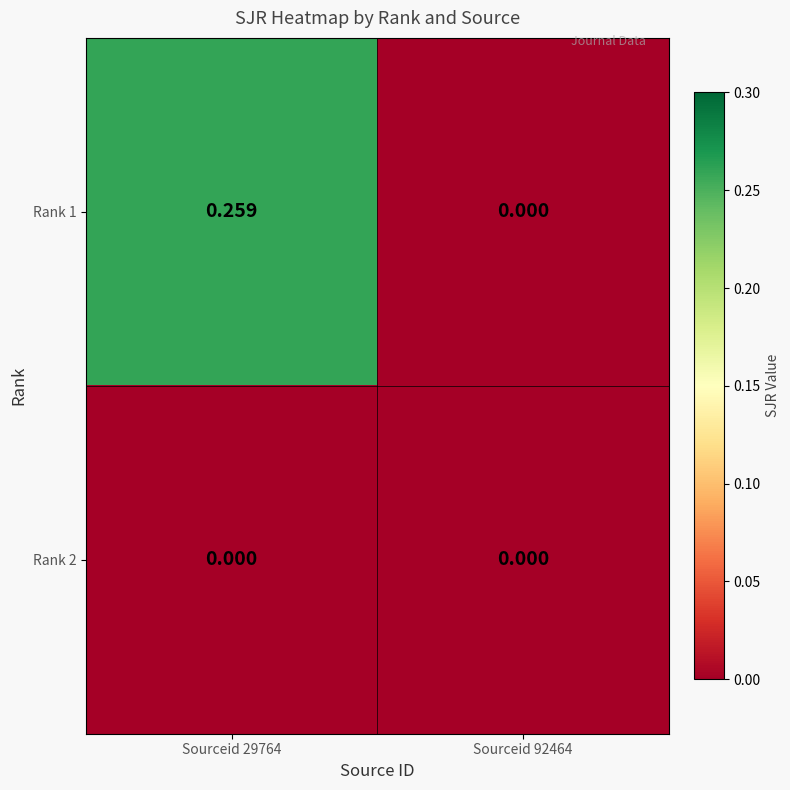

Rank the series by their average value, from lowest to highest.

Rank 2, Rank 1